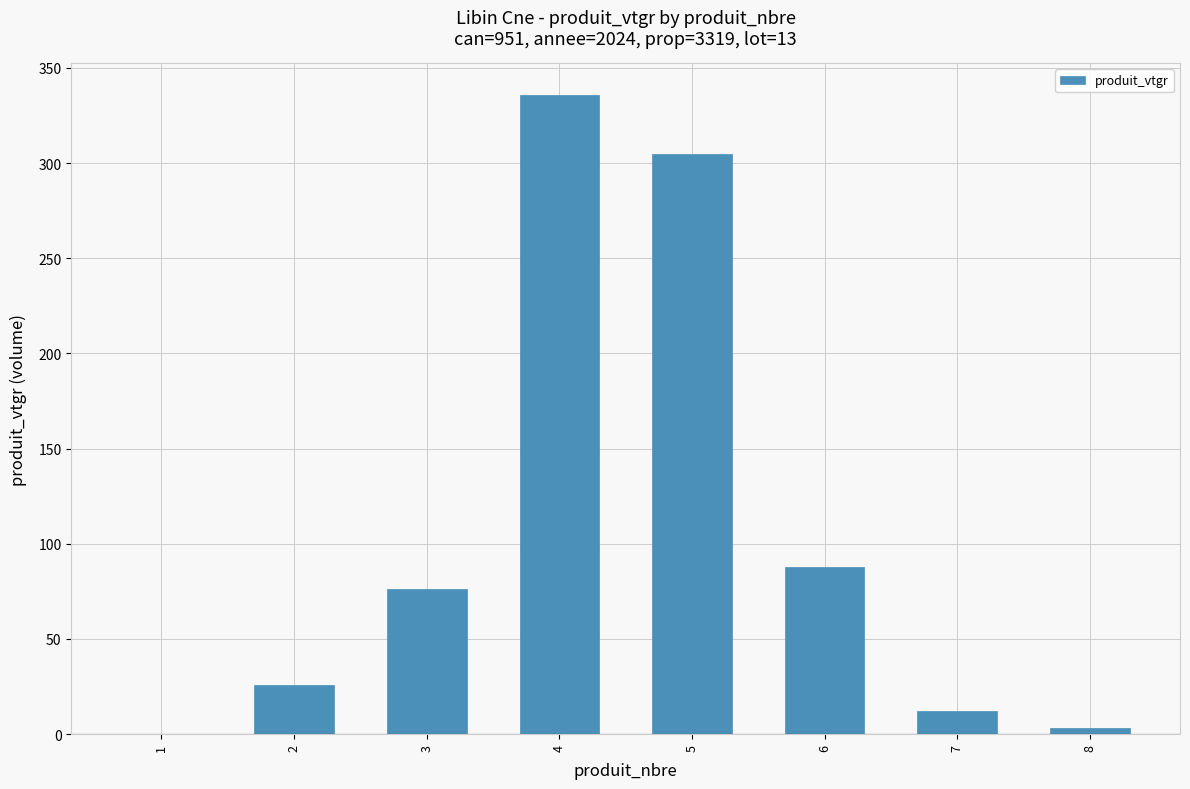

What is the sum of all values?

845.7